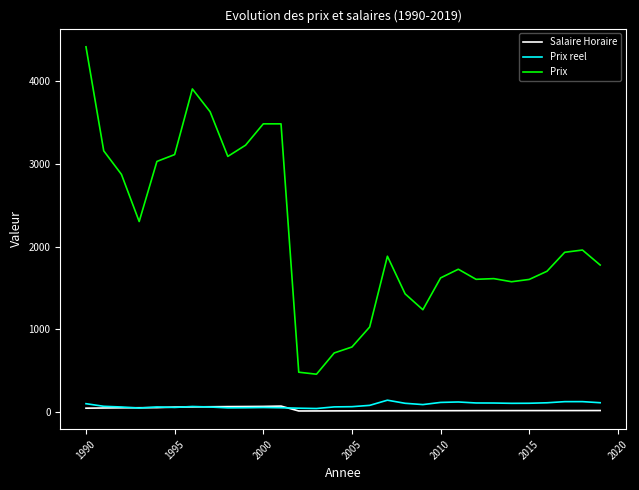

Which series has the largest total across all categories?

Prix